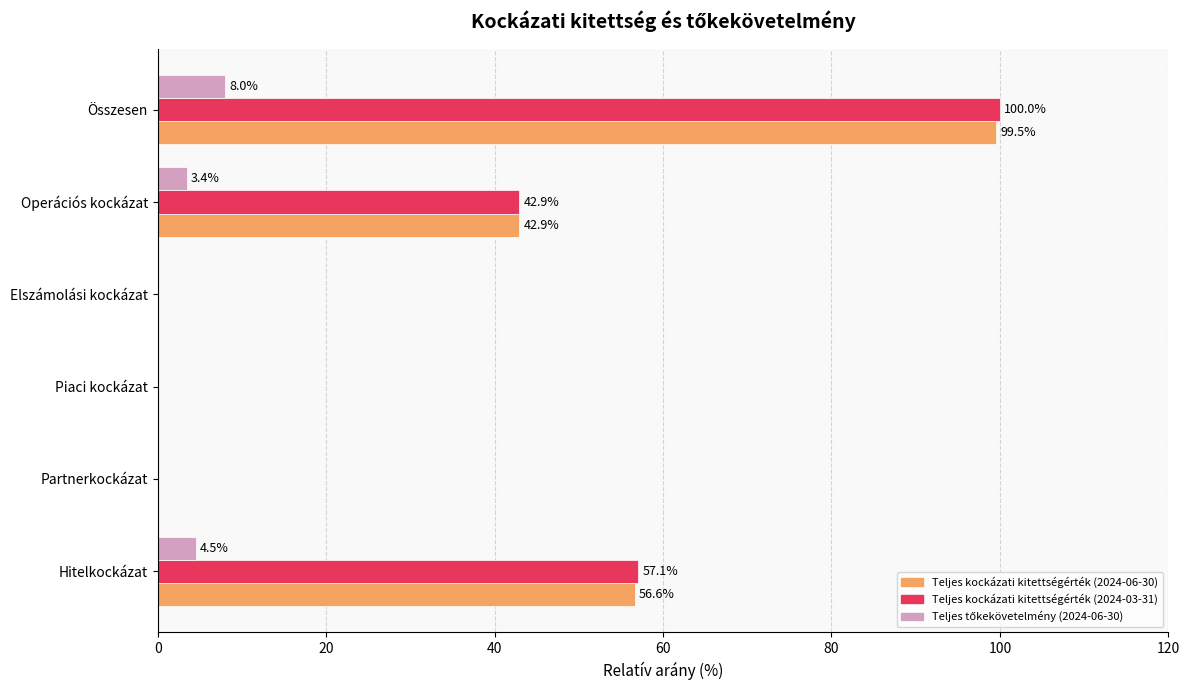

What is the greatest value displayed?

100.0